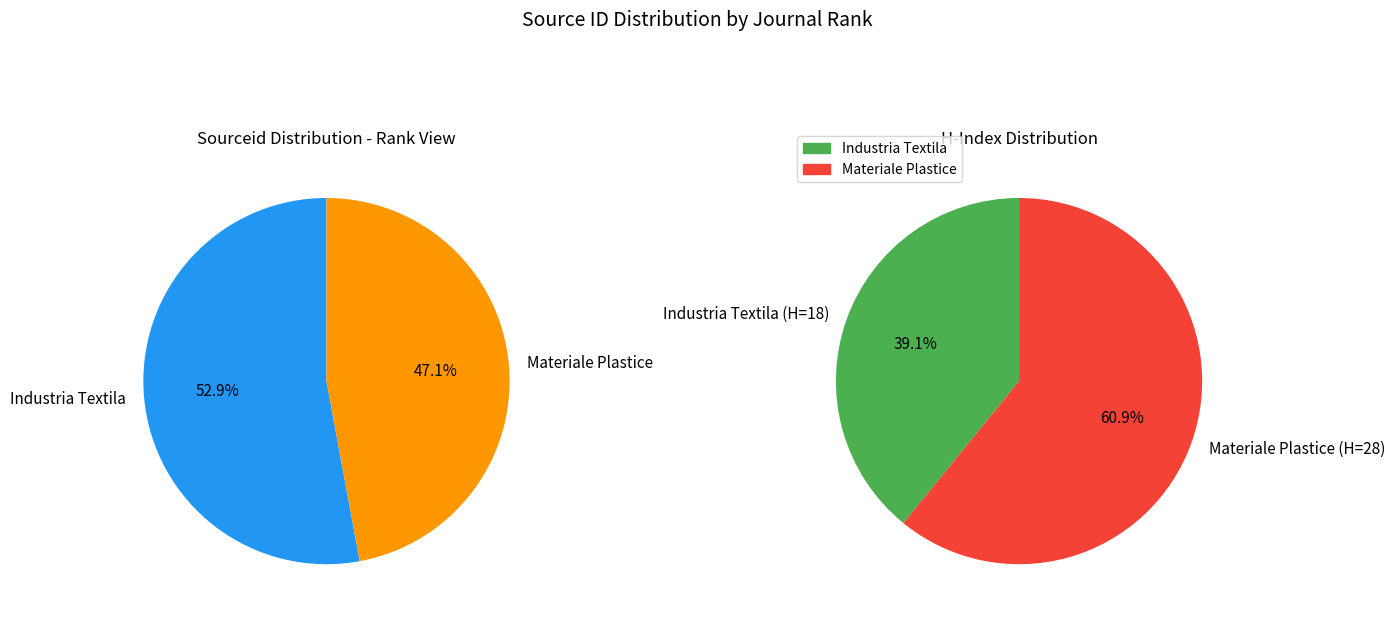

Which category has the smallest portion of the pie?

Materiale Plastice